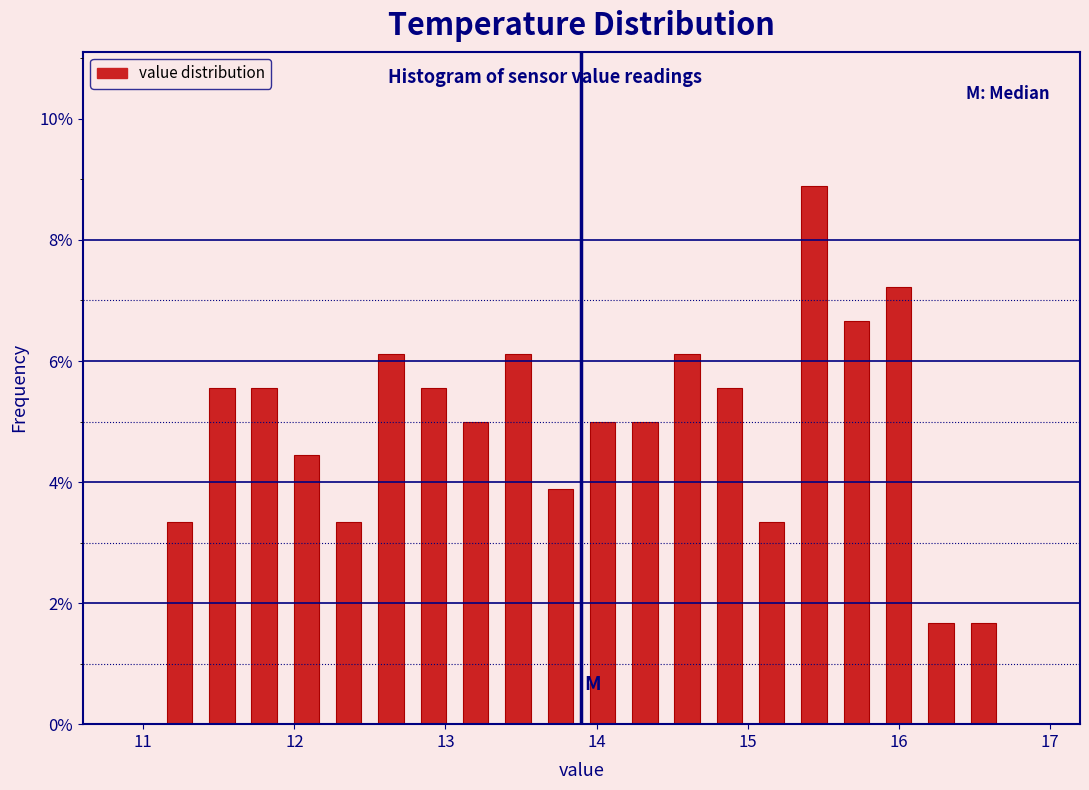

Read against the x-axis, roughly where is the centre of the tallest bar?

15.4